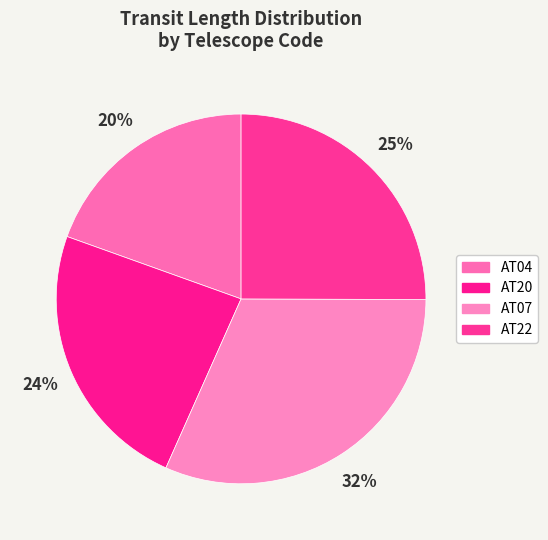

To the nearest percent, what is the combined percentage of AT04 and AT22?

45%